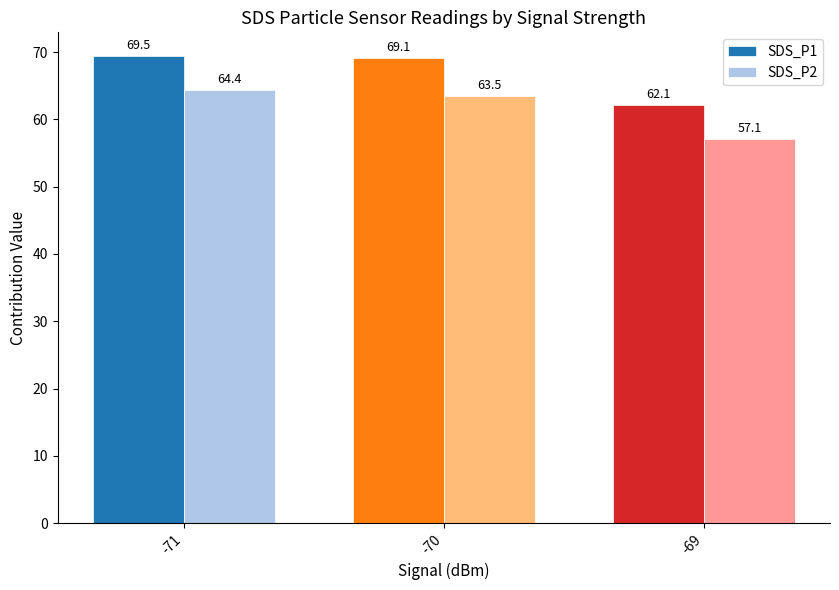

What is the value of the SDS_P1 bar at the 3rd from the left?

62.1